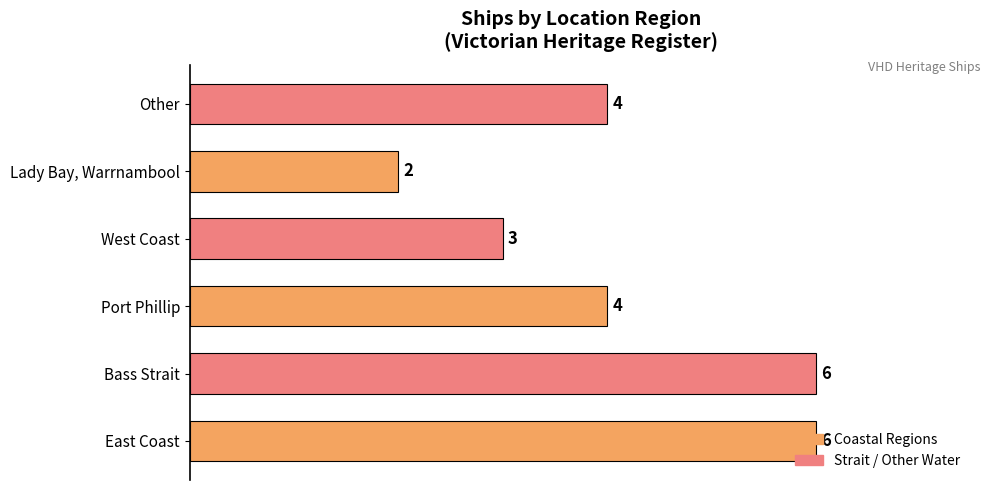

What is the average value?

4